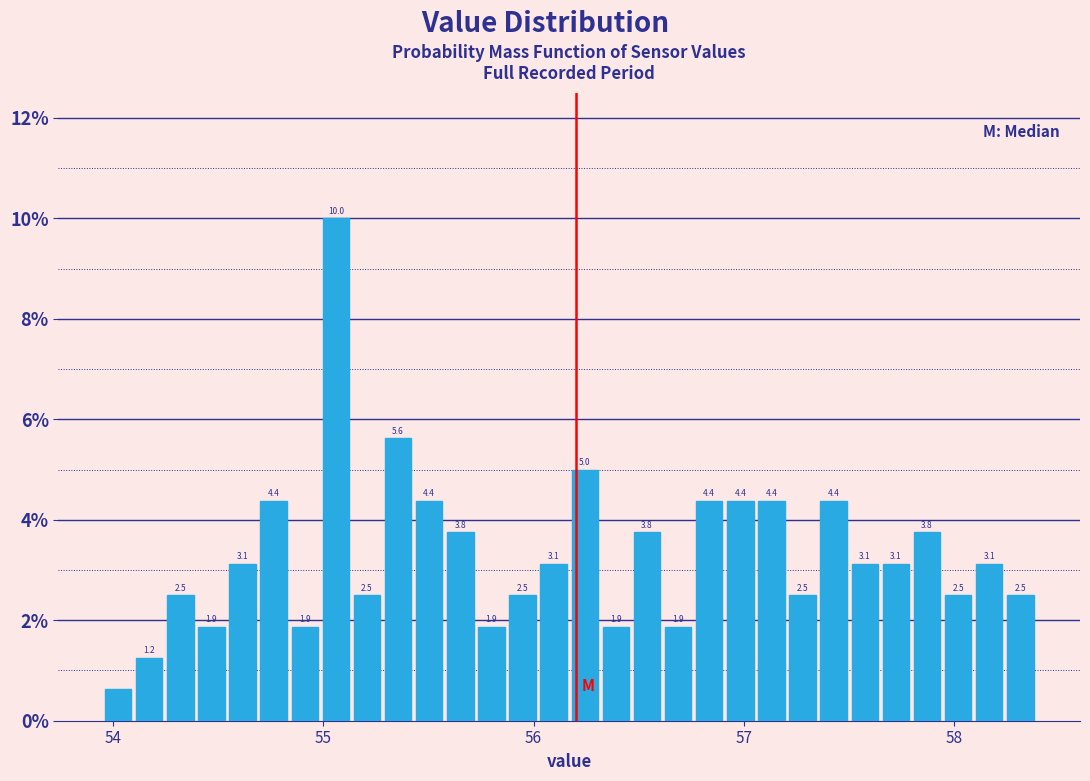

Read against the x-axis, roughly where is the centre of the tallest bar?

55.1